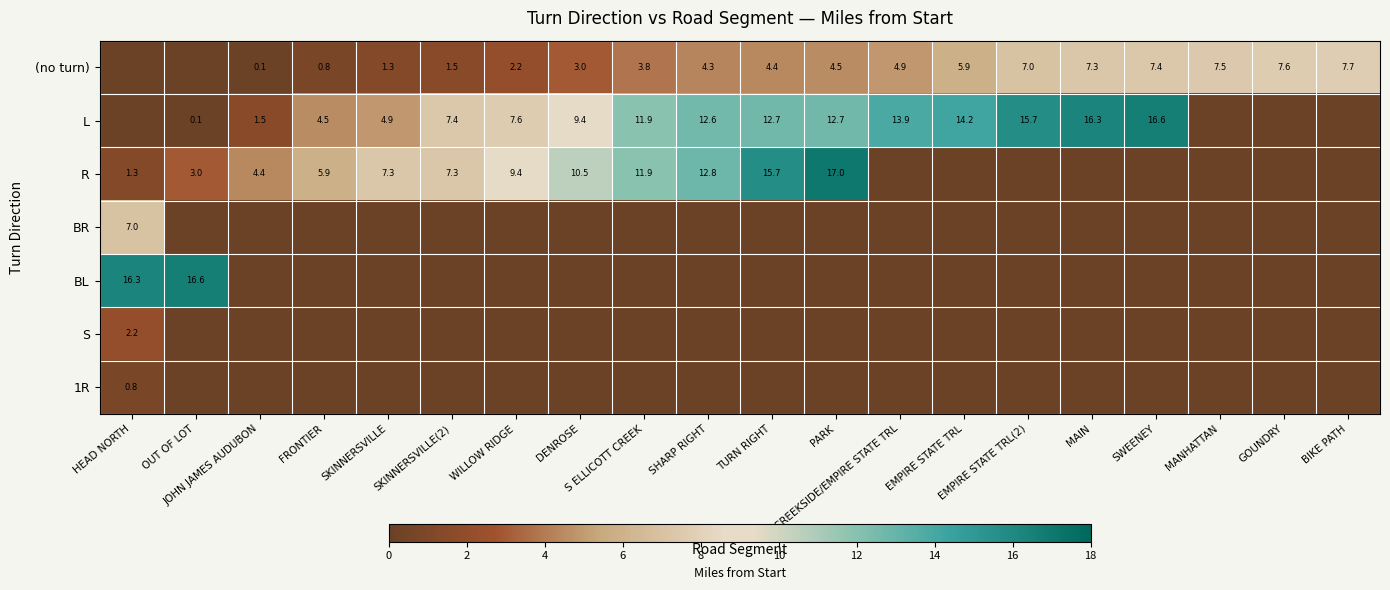

True or false: BR has a value of -2.6 at SWEENEY.

False